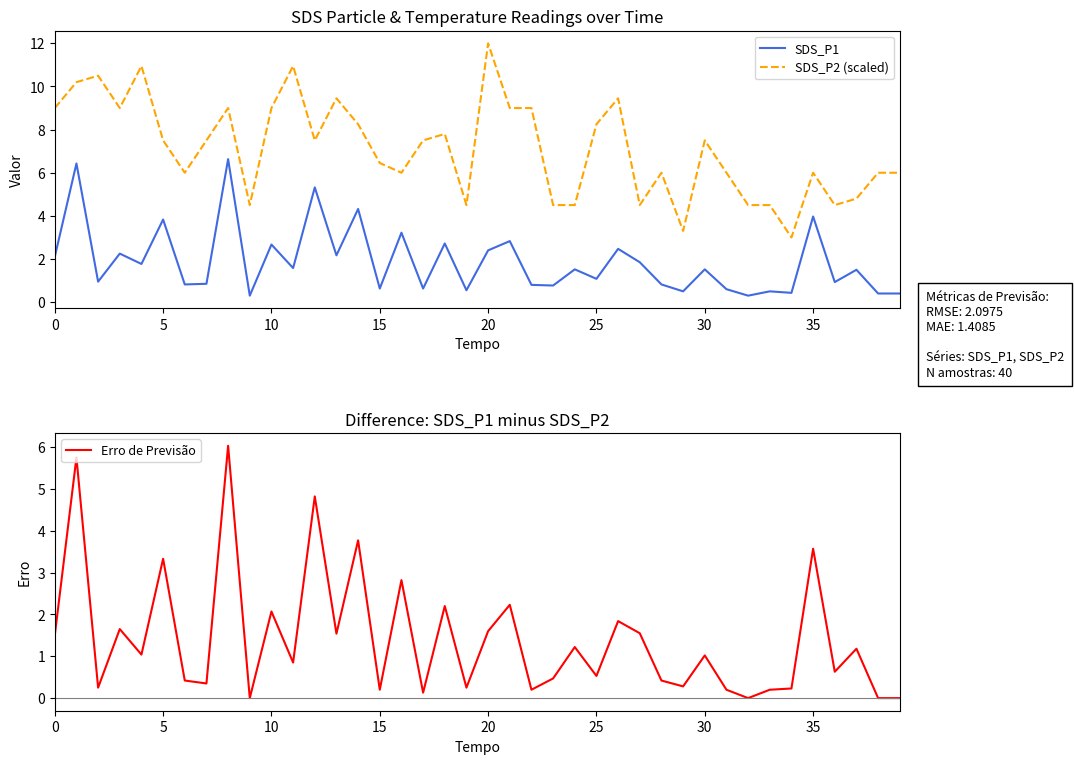

What is the value of the Erro de Previsão point at the 15th from the left?

3.8